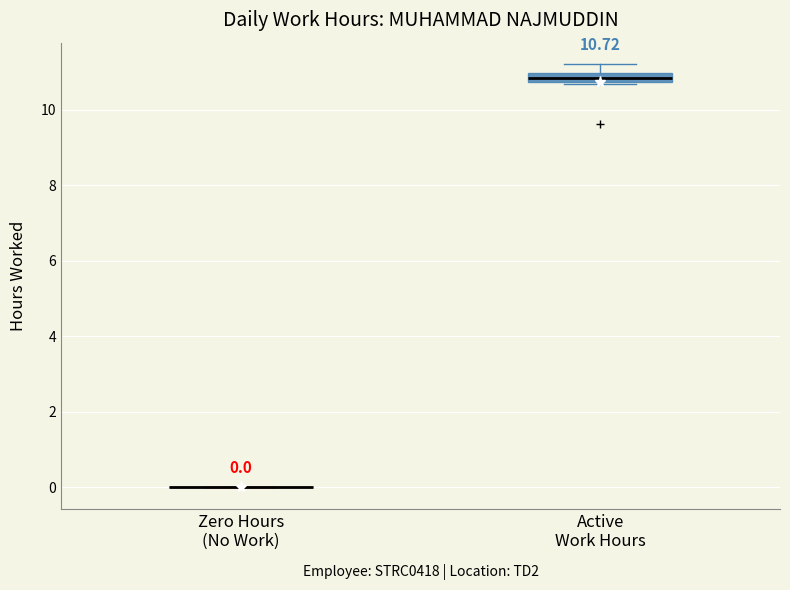

Comparing the boxes themselves (not the whiskers), which one is the tallest?

Active Work Hours